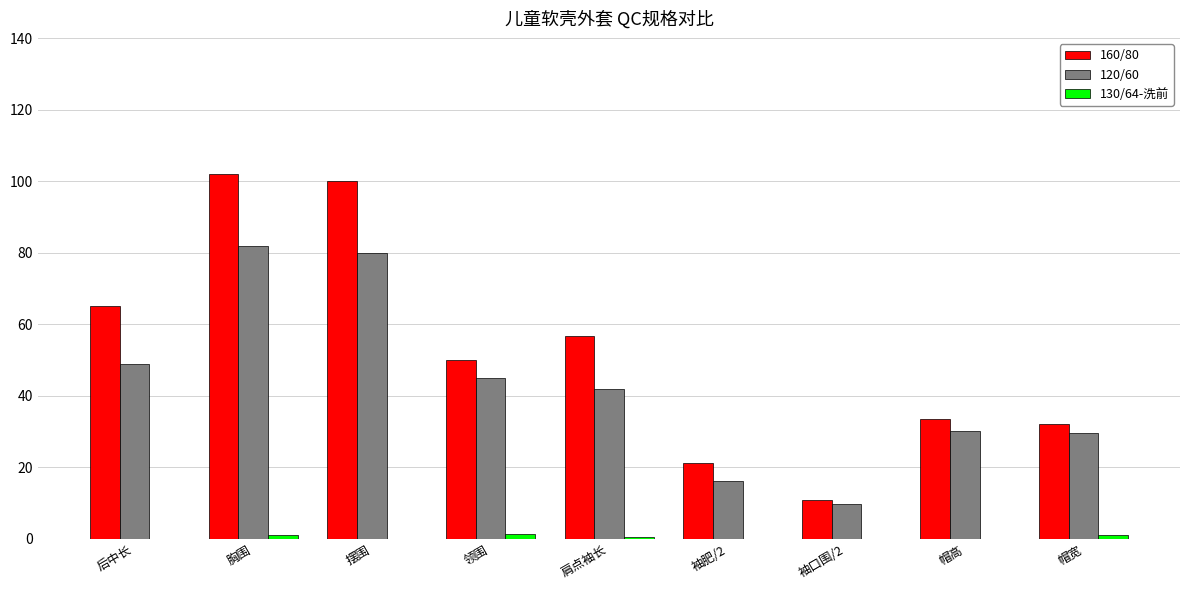

Where does the 120/60 series first go above 42?

后中长